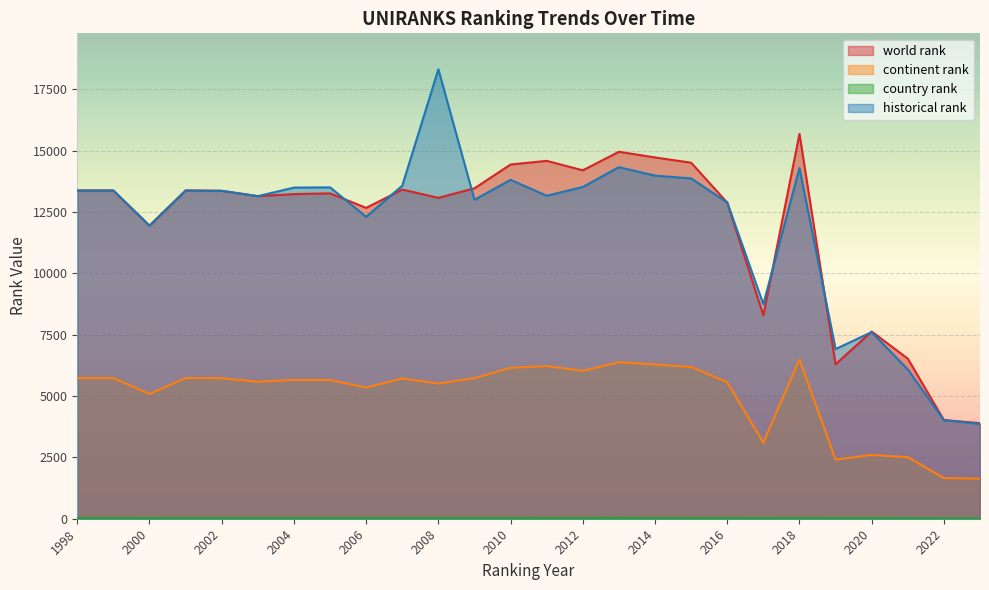

How many distinct data groups are displayed?

4